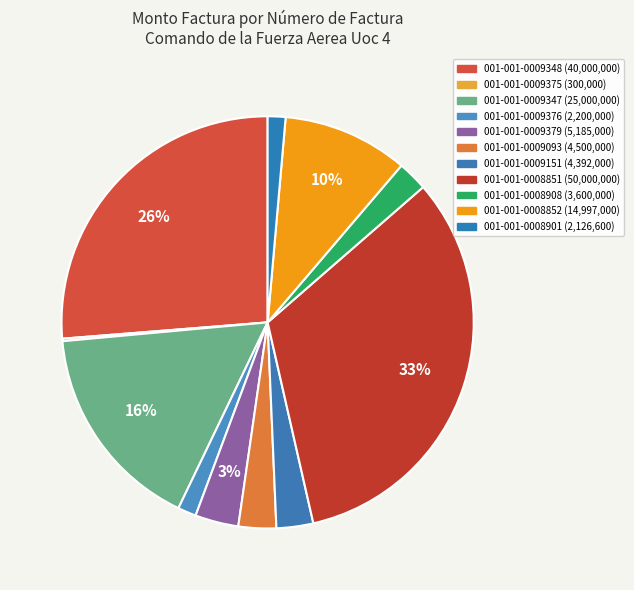

Which slice is the smallest?

001-001-0009375